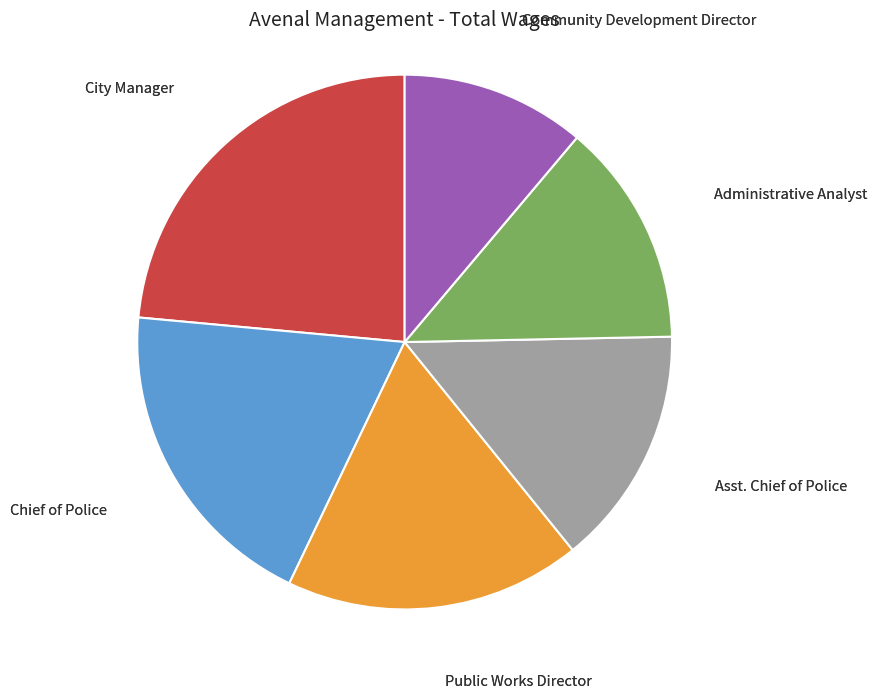

Is there any slice that represents more than half of the pie?

No